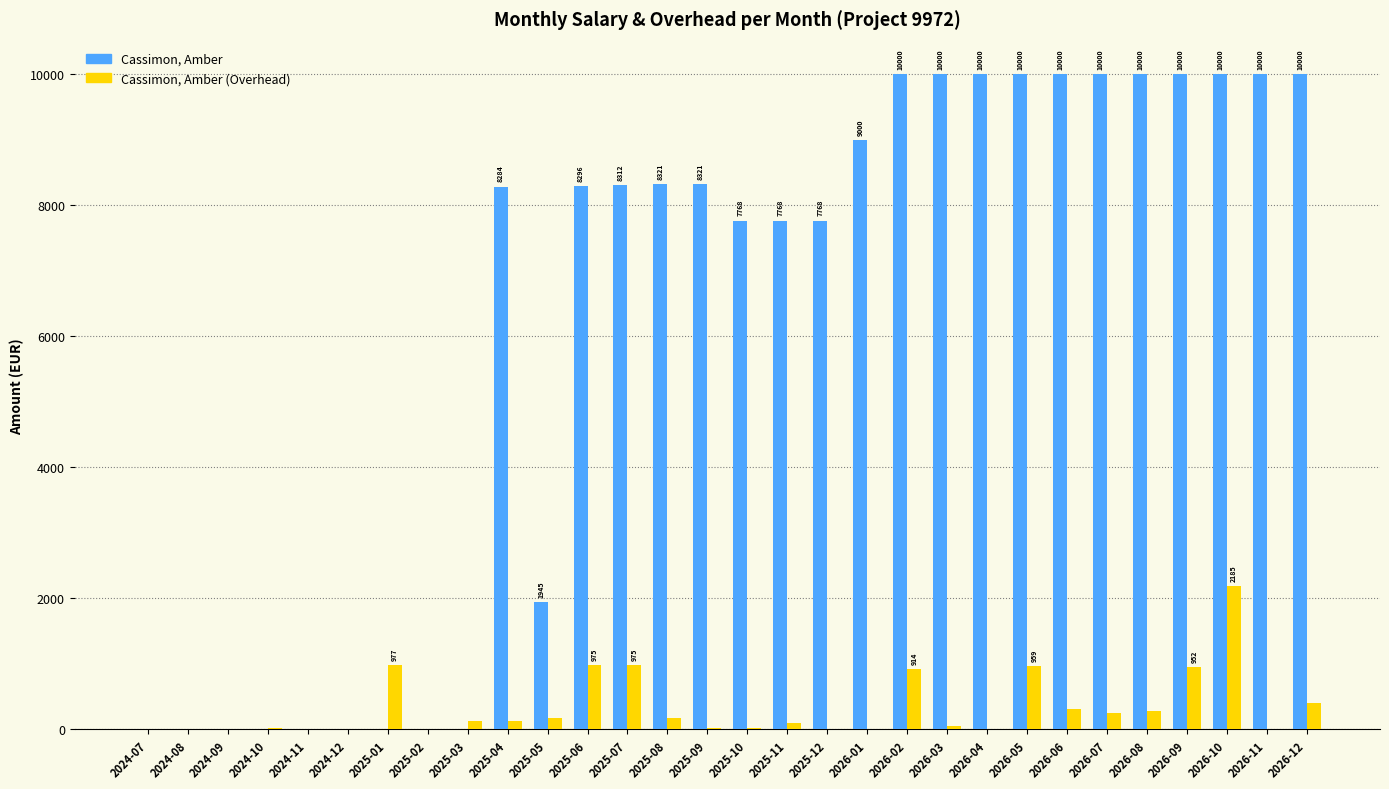

What are all the series names shown in the legend?

Cassimon, Amber, Cassimon, Amber (Overhead)